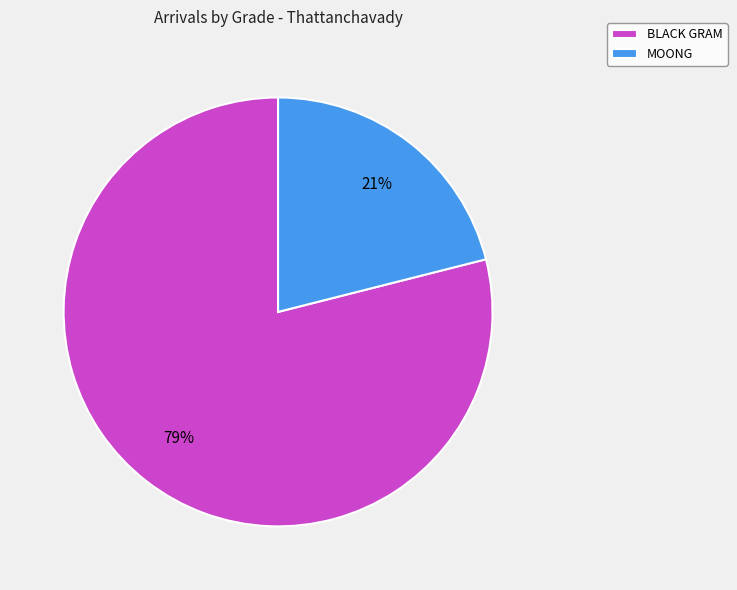

What percentage is the MOONG slice, to the nearest percent?

21%